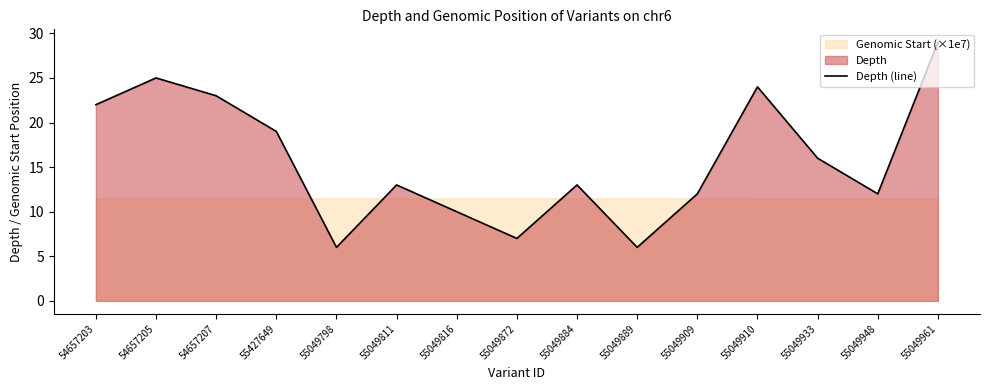

True or false: there are more than 2 points higher than both neighbors.

True